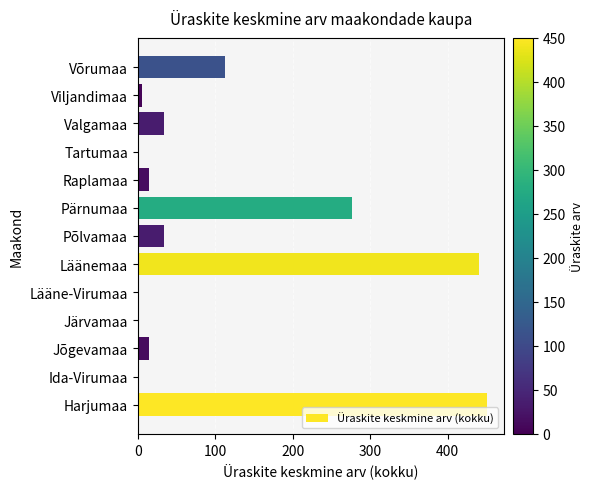

The value at Valgamaa is 34. True or false?

True